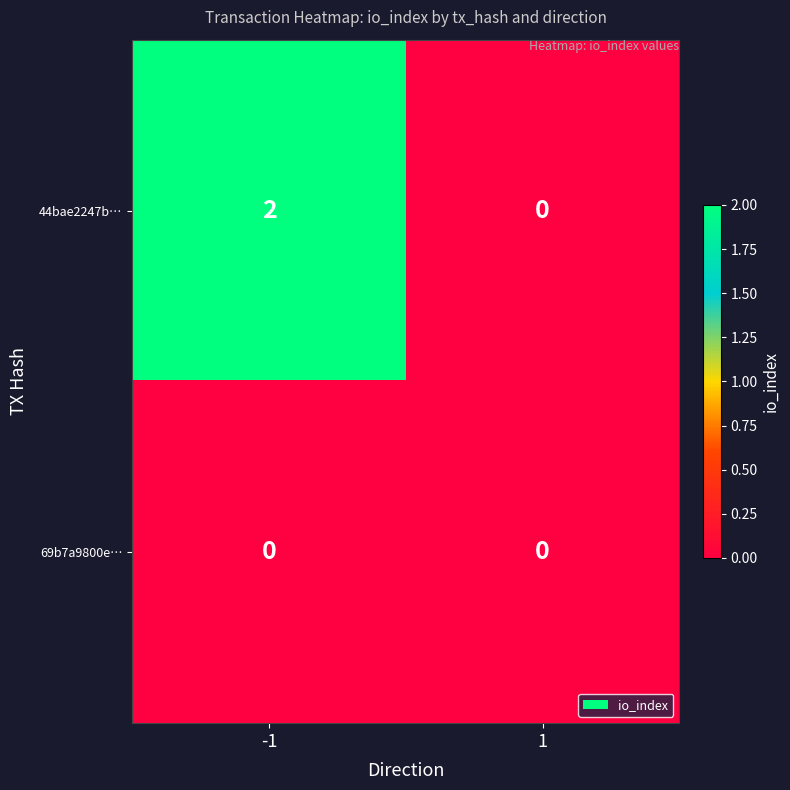

Reading left to right, list all the values displayed in this chart.

44bae2247b…: 2	0
69b7a9800e…: 0	0